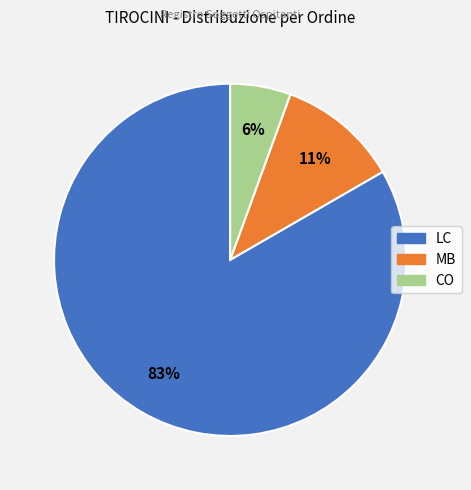

To the nearest percent, what percentage of the pie is LC?

83%